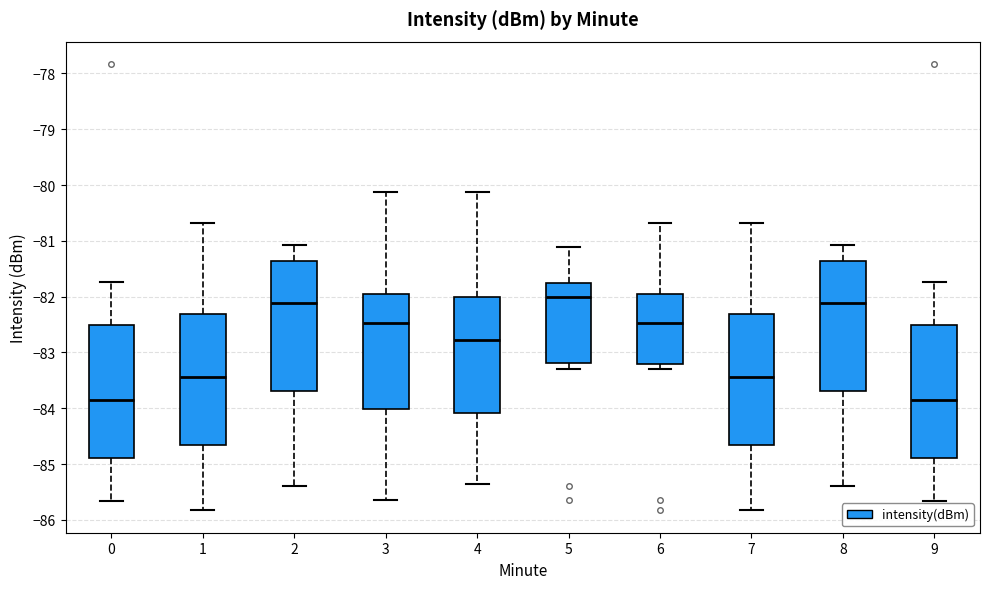

Which box has the highest median line?

5